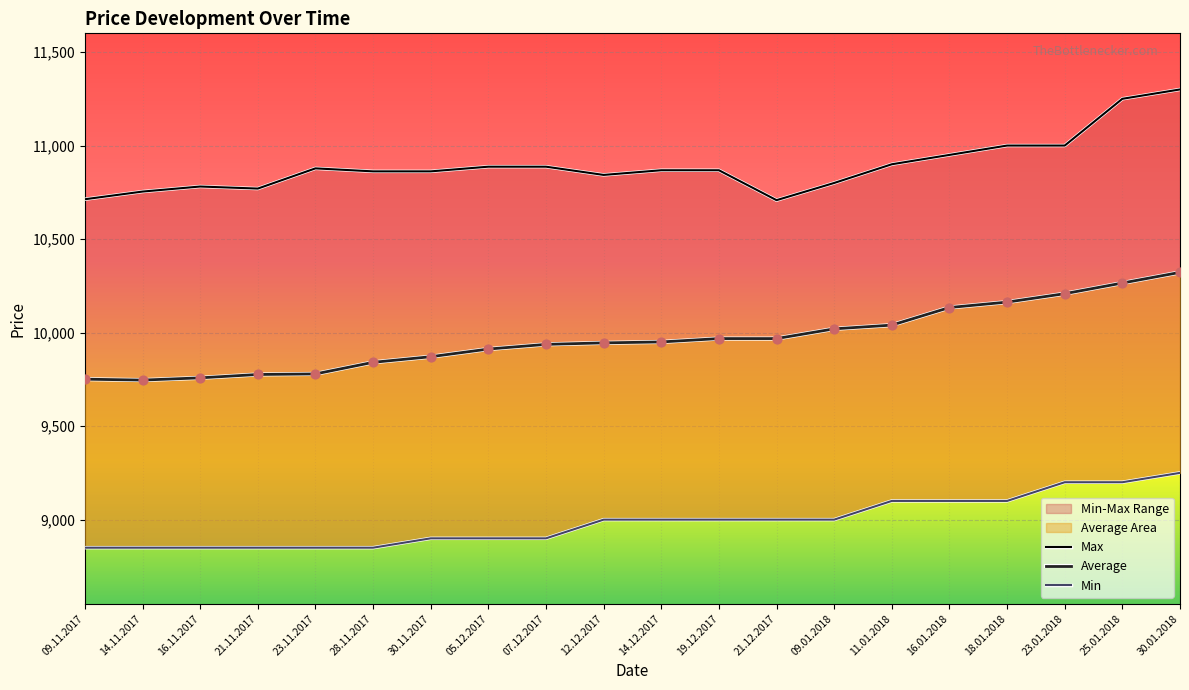

What are all the series names shown in the legend?

Max, Average, Min